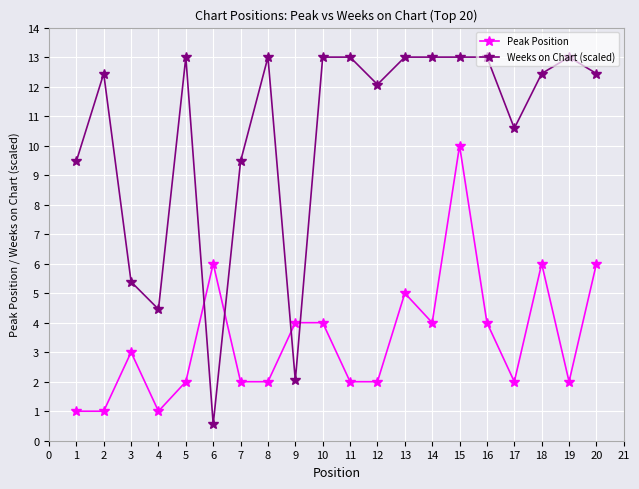

Which series has the widest spread of values?

Weeks on Chart (scaled)